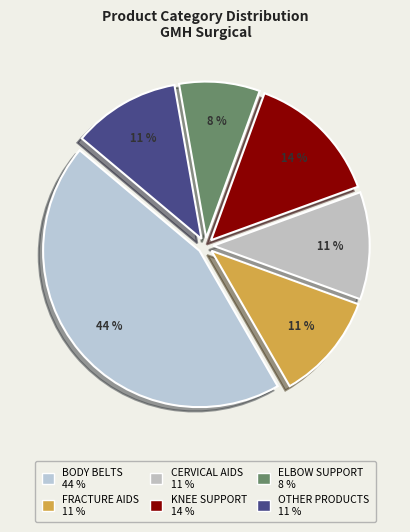

To the nearest percent, what percentage of the pie is OTHER PRODUCTS?

11%